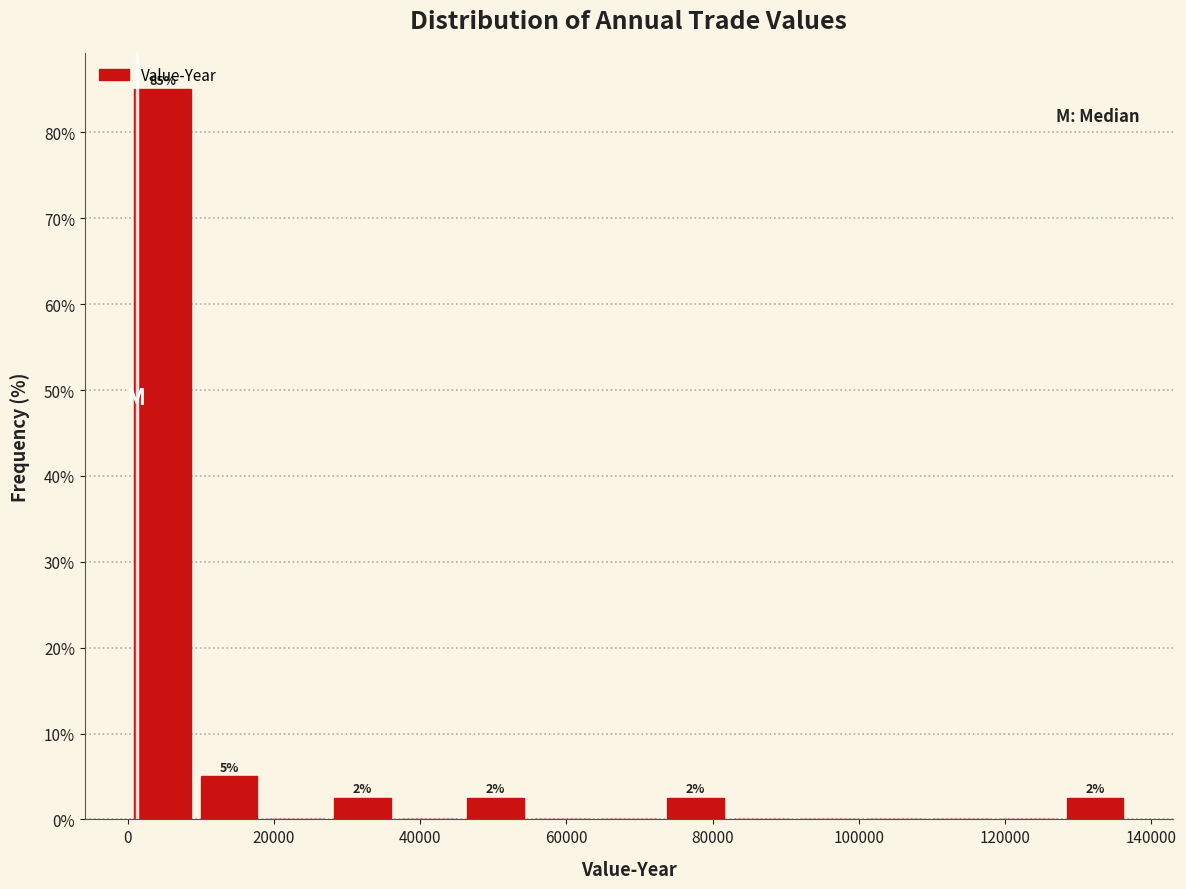

Over which range of the x-axis is the bar tallest?

0 to 10000